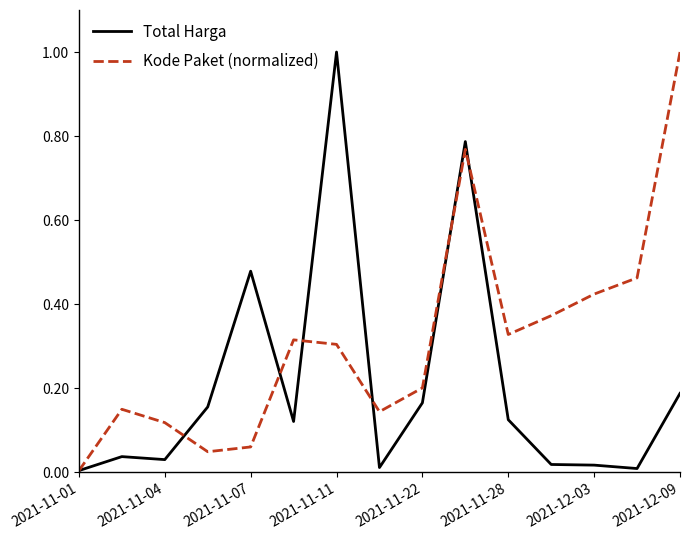

What is the highest value of the Total Harga series?

1.0